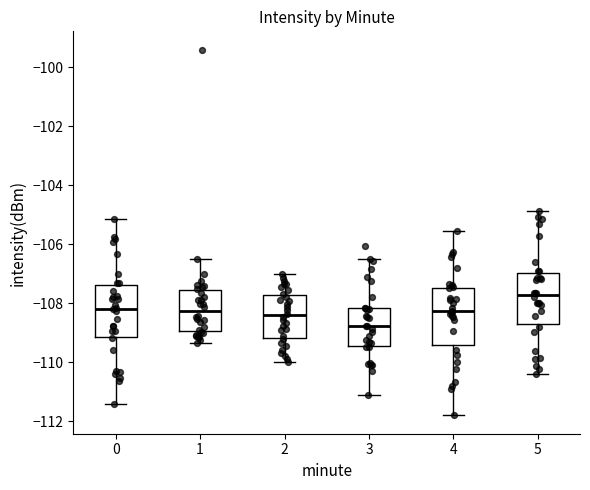

Reading left to right, transcribe this box plot: for each box, give where its median line is, the range the box spans, and where its two whiskers end, as read against the y-axis. The values are not printed on the chart, so give them approximately, as read against the axis.

0: median -108.2, box -109.2 to -107.4, whiskers -111.4 to -105.2
1: median -108.2, box -109.0 to -107.6, whiskers -109.4 to -106.4
2: median -108.4, box -109.2 to -107.8, whiskers -110.0 to -107.0
3: median -108.8, box -109.4 to -108.2, whiskers -111.0 to -106.6
4: median -108.2, box -109.4 to -107.4, whiskers -111.8 to -105.6
5: median -107.8, box -108.6 to -107.0, whiskers -110.4 to -104.8